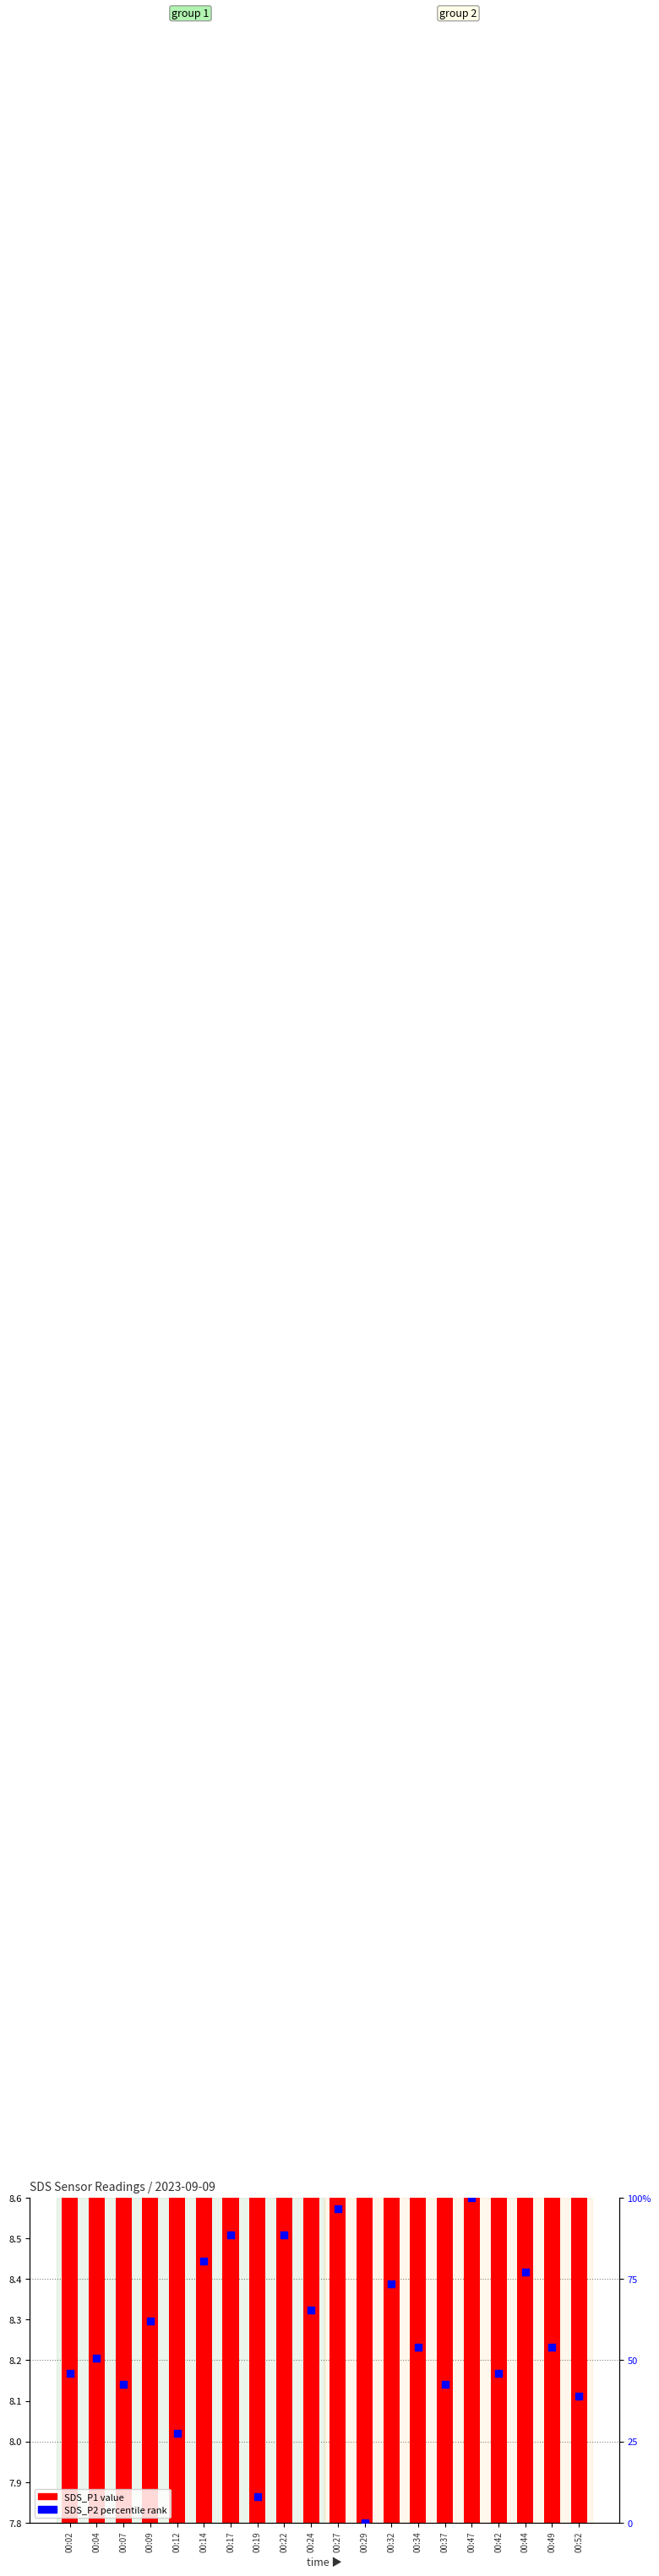

Which series contains the highest Y value?

SDS_P2 percentile